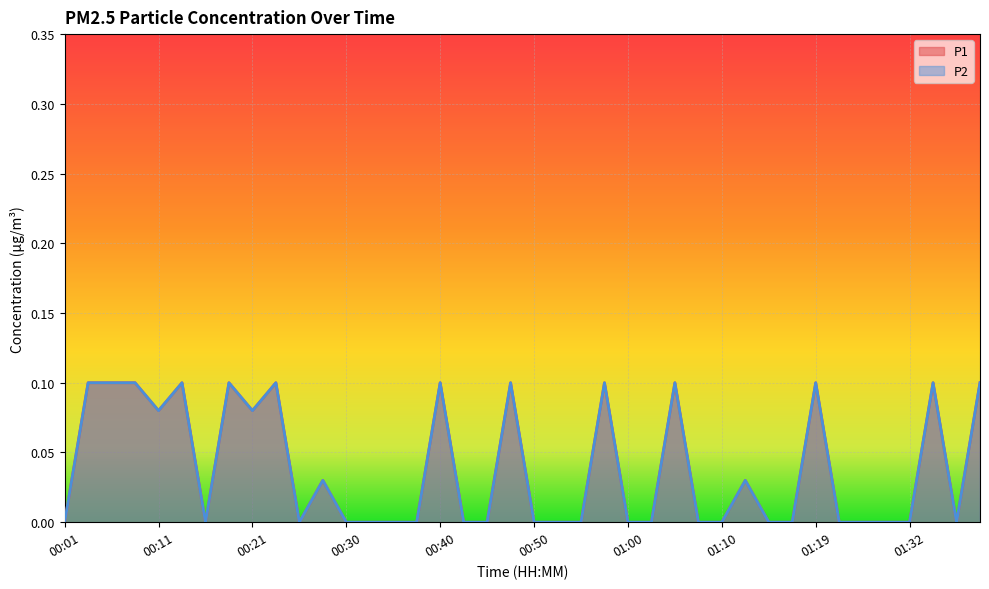

Where is the first local minimum for P2?

00:11